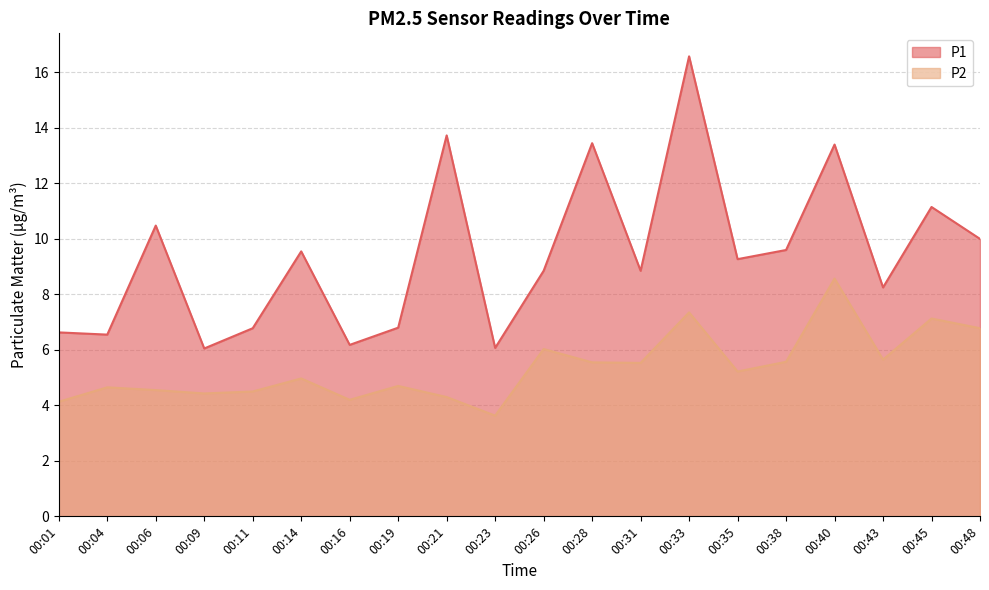

Reading left to right, transcribe all the data shown in this chart.

P1: 6.6	6.5	10.5	6.0	6.8	9.6	6.2	6.8	13.7	6.1	8.8	13.4	8.8	16.6	9.3	9.6	13.4	8.2	11.2	10.0
P2: 4.1	4.7	4.5	4.4	4.5	5.0	4.2	4.7	4.3	3.6	6.0	5.5	5.5	7.3	5.2	5.6	8.6	5.7	7.1	6.8